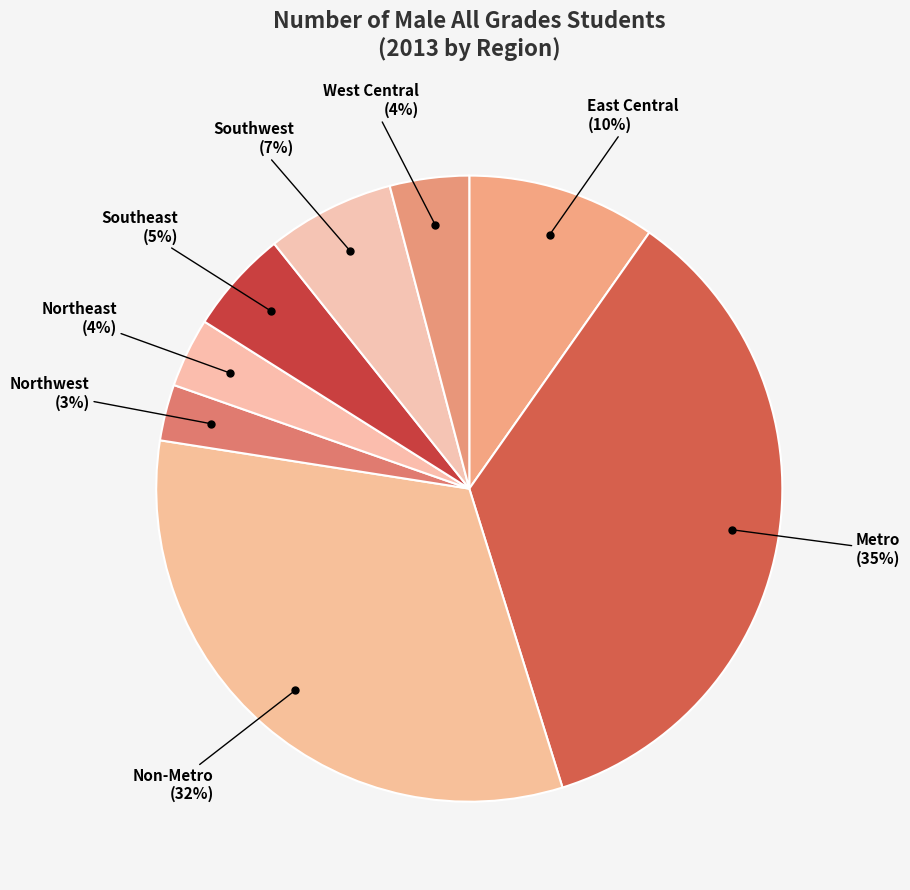

How many slices are in this pie chart?

8